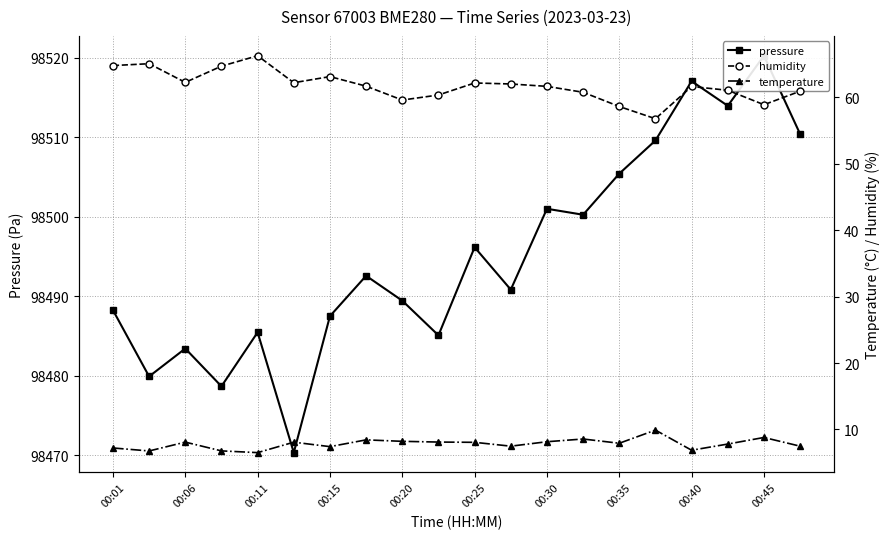

What is the difference between the humidity values at 00:15 and 12?

3.0